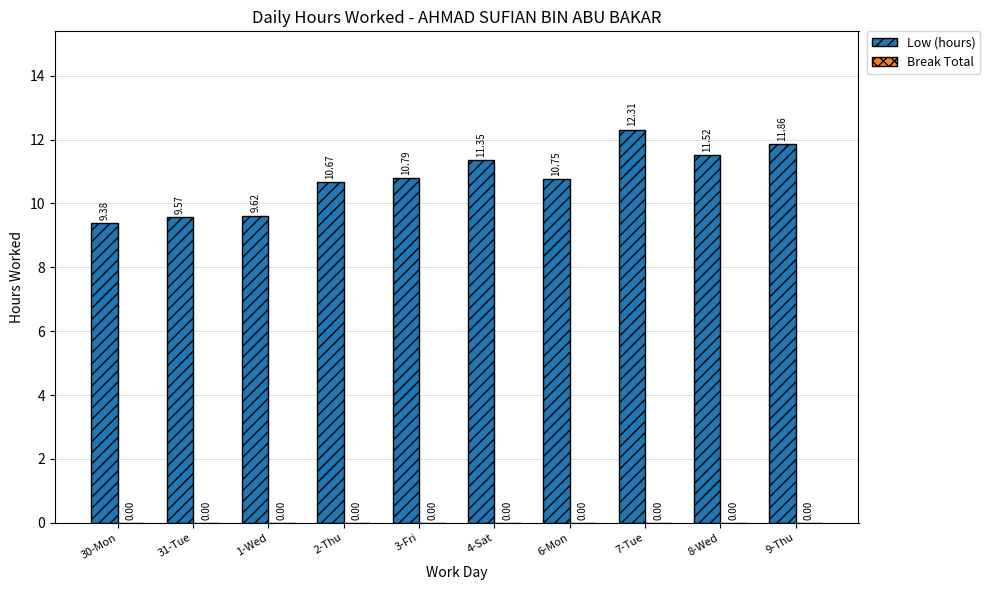

What is the label of the 9th bar from the right?

31-Tue